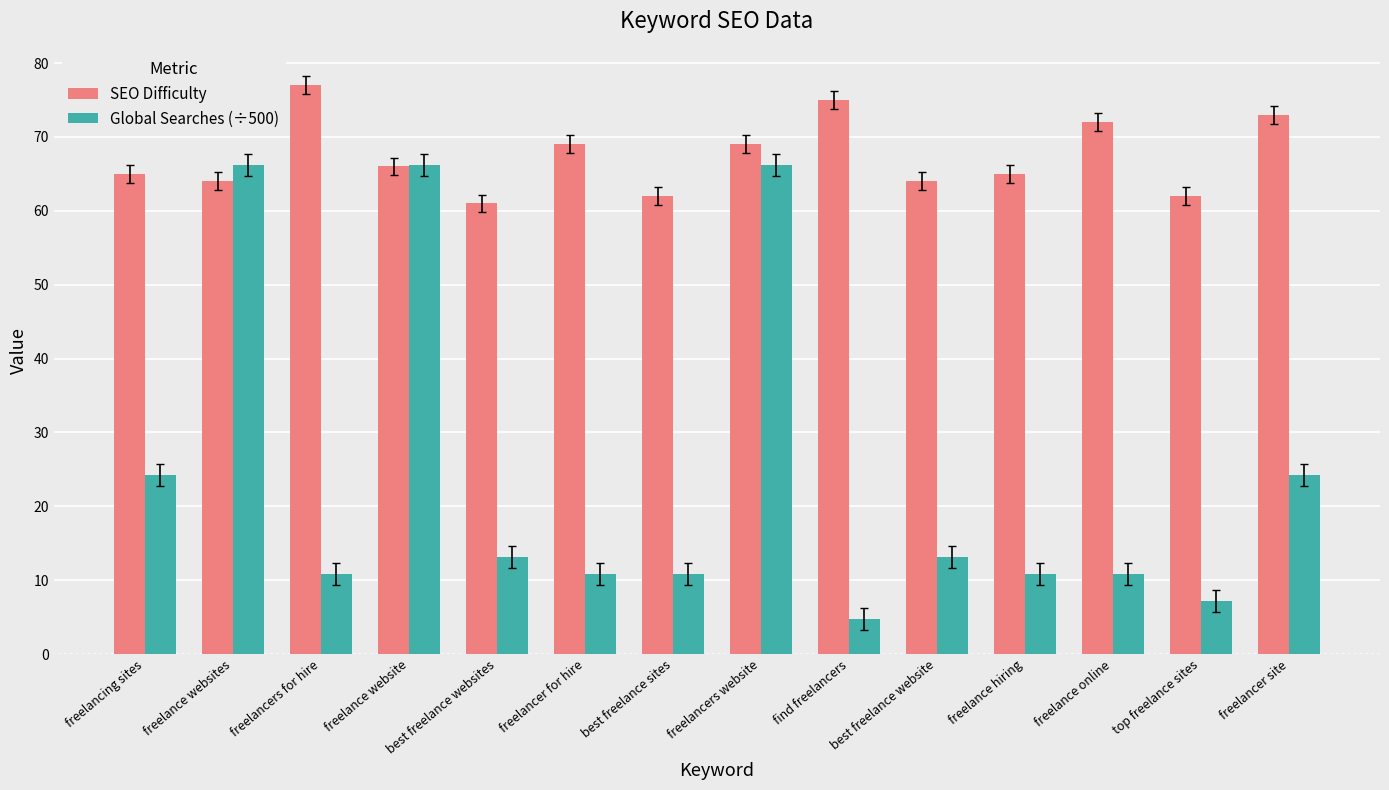

How many values in the SEO Difficulty series are below 66?

7